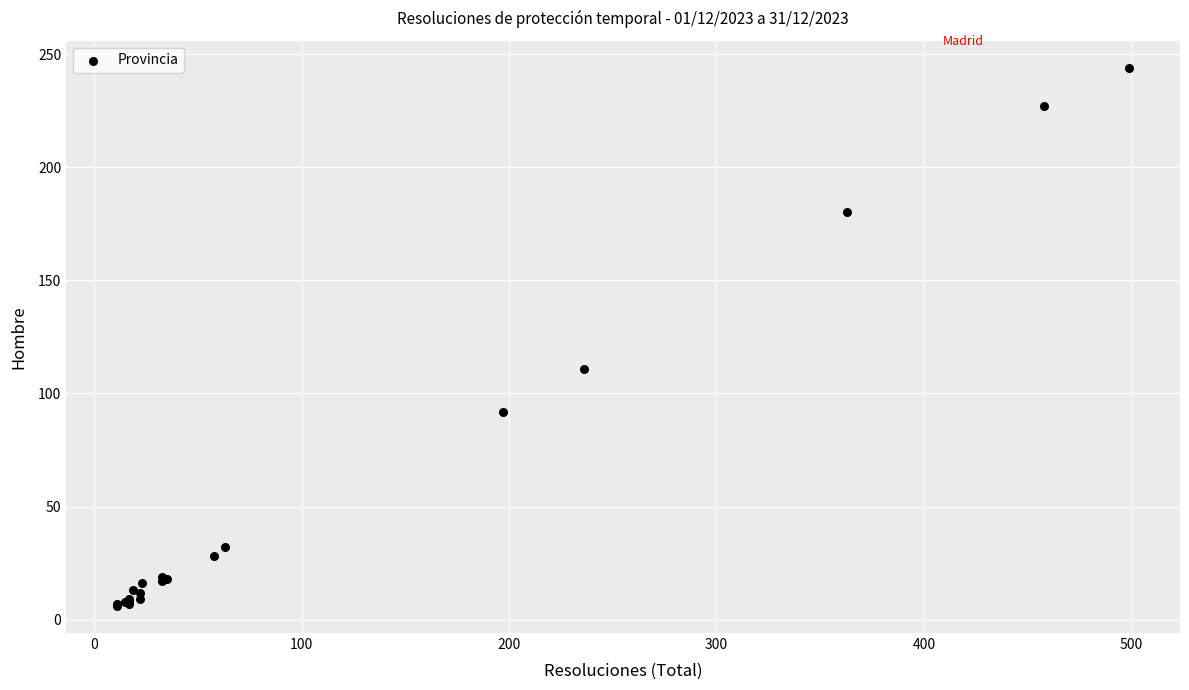

What Y value in the scatter plot is closest to 125?

111